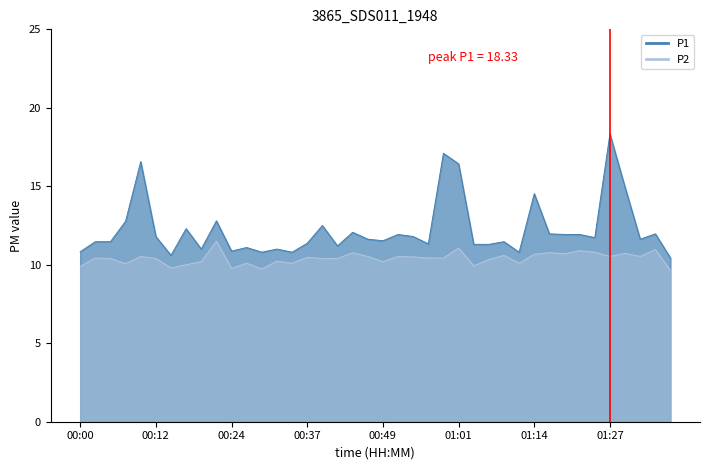

What are all the series names shown in the legend?

P1, P2